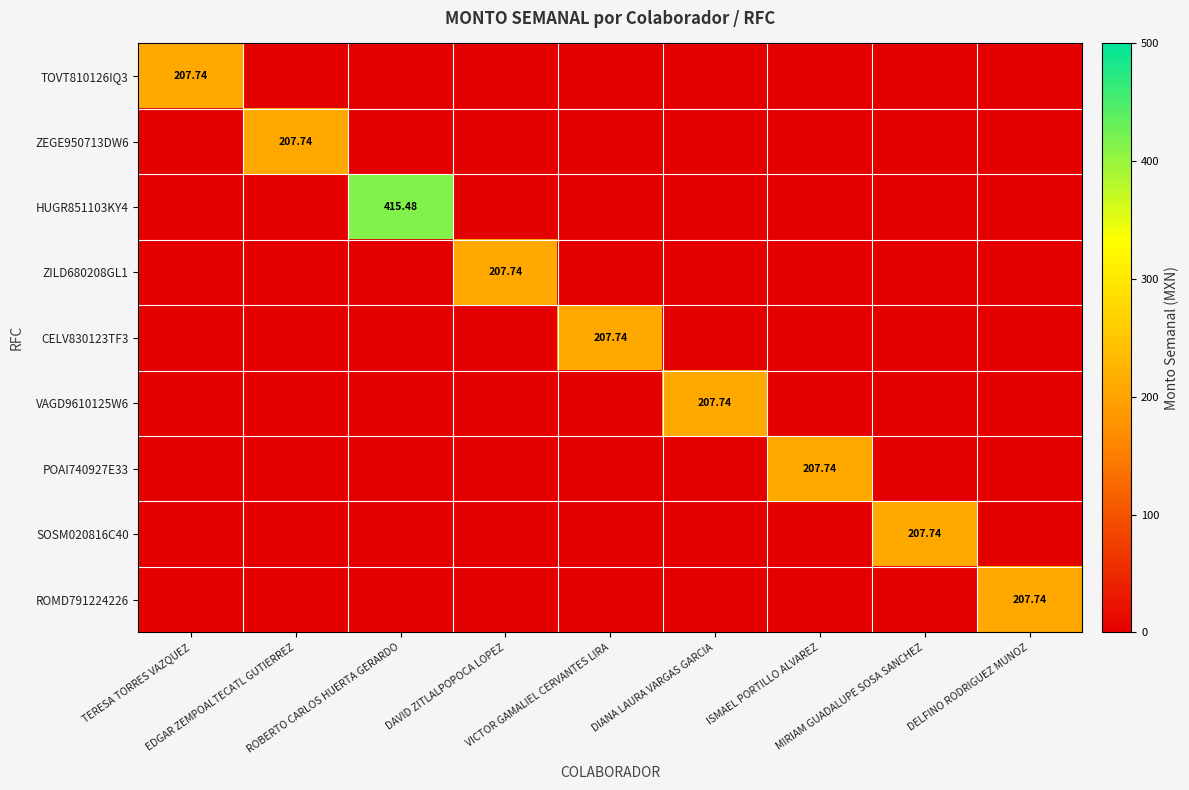

Rank the series by their maximum value, from lowest to highest.

TOVT810126IQ3, ZEGE950713DW6, ZILD680208GL1, CELV830123TF3, VAGD9610125W6, POAI740927E33, SOSM020816C40, ROMD791224226, HUGR851103KY4